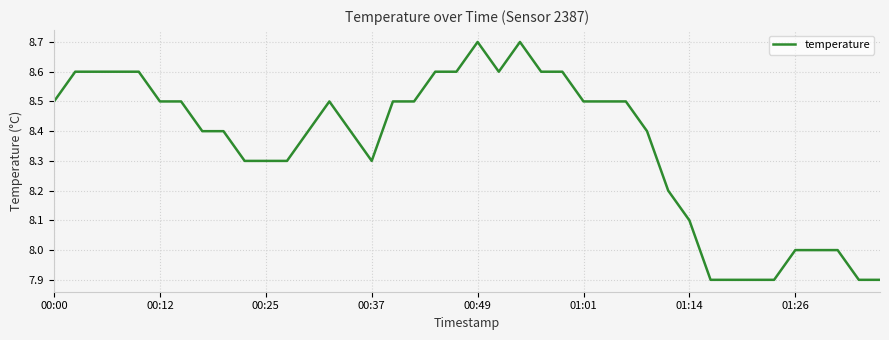

What is the maximum value shown in the chart?

8.7